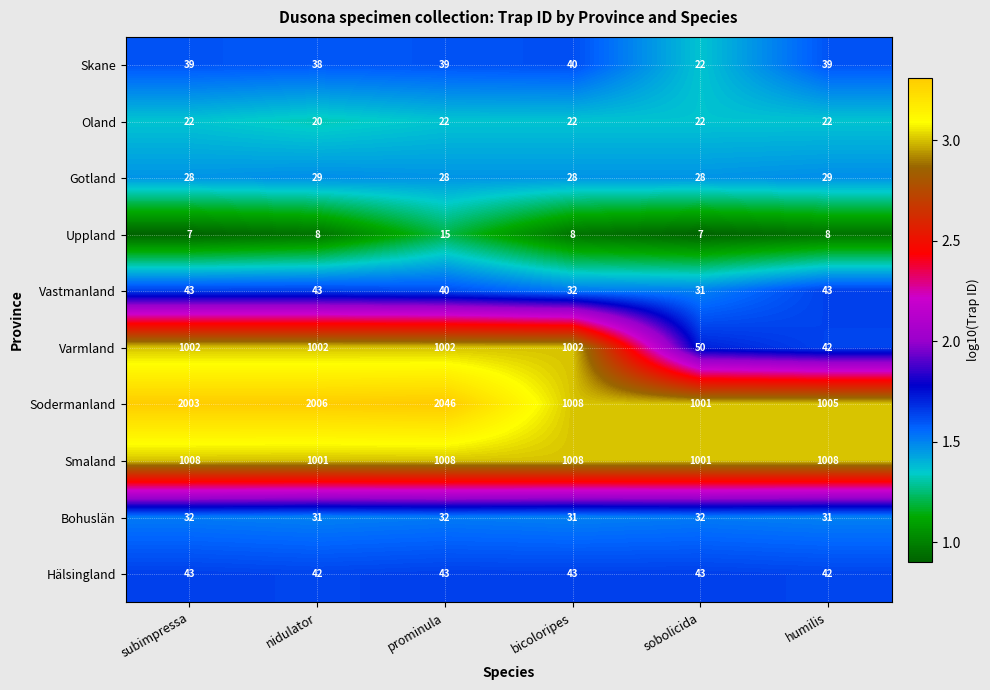

How many Gotland values are between 28 and 29?

6